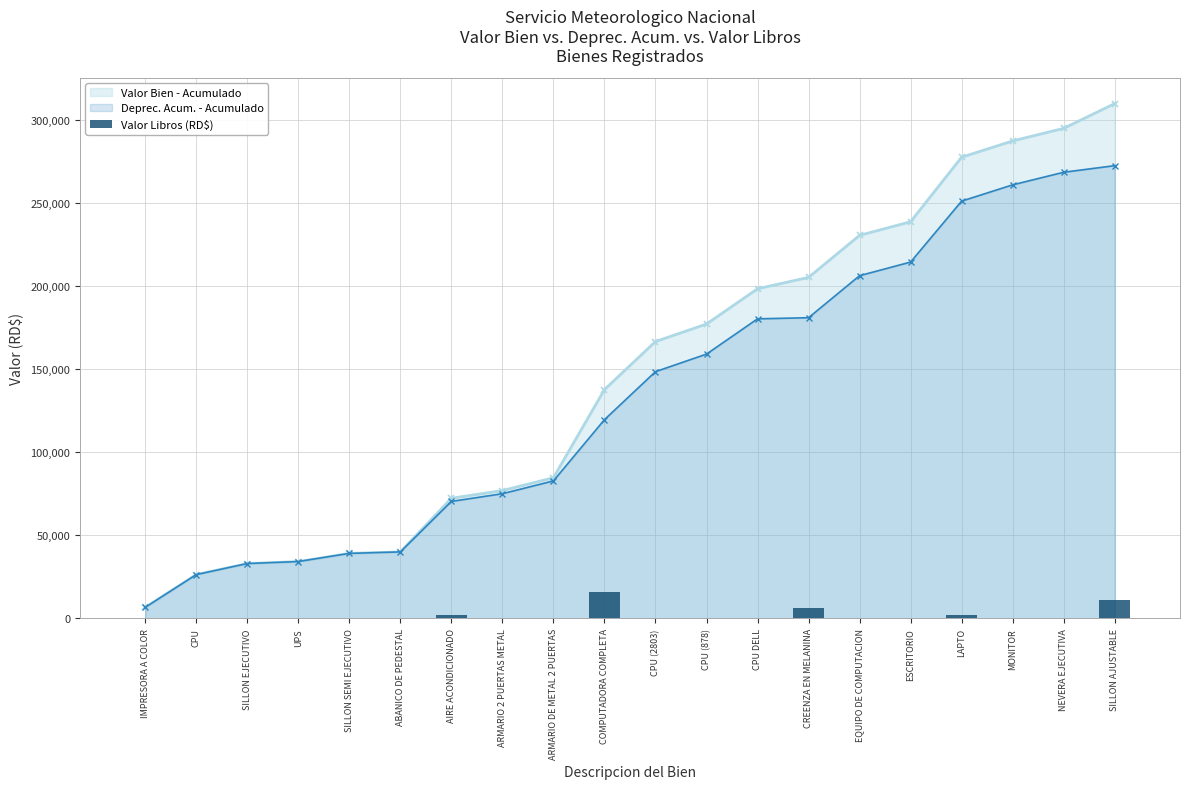

Is it true that Valor Bien - Acumulado equals 324503.3 at ESCRITORIO?

False